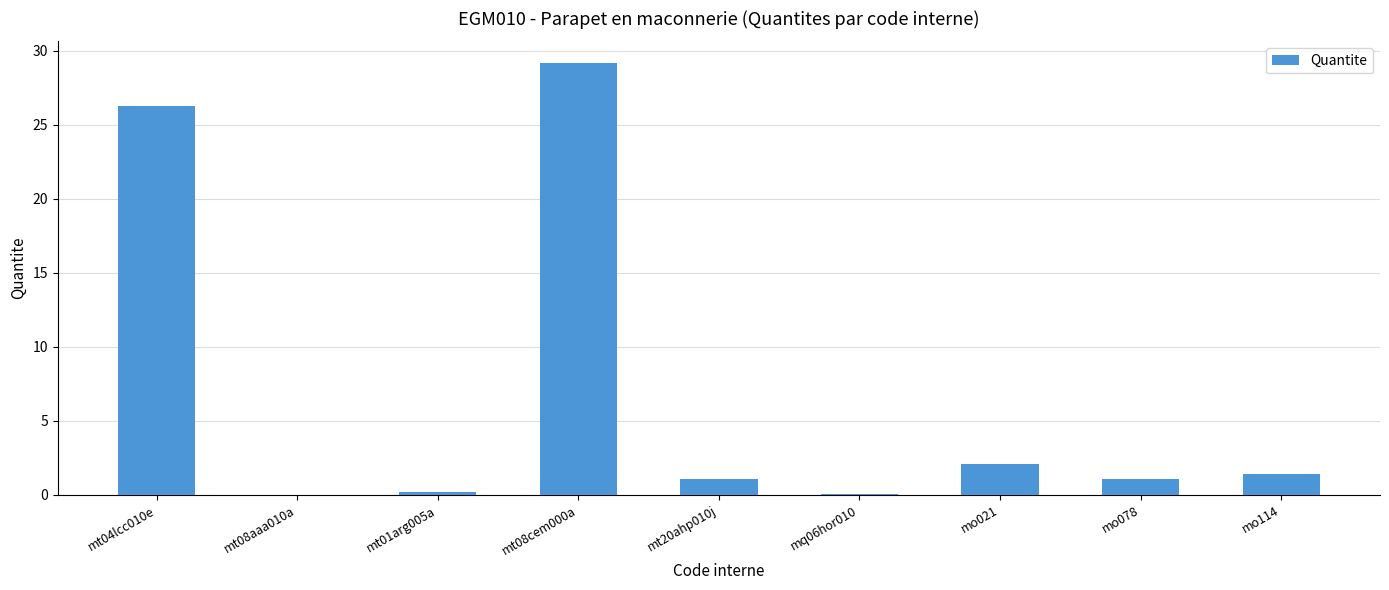

What is the greatest value displayed?

29.2